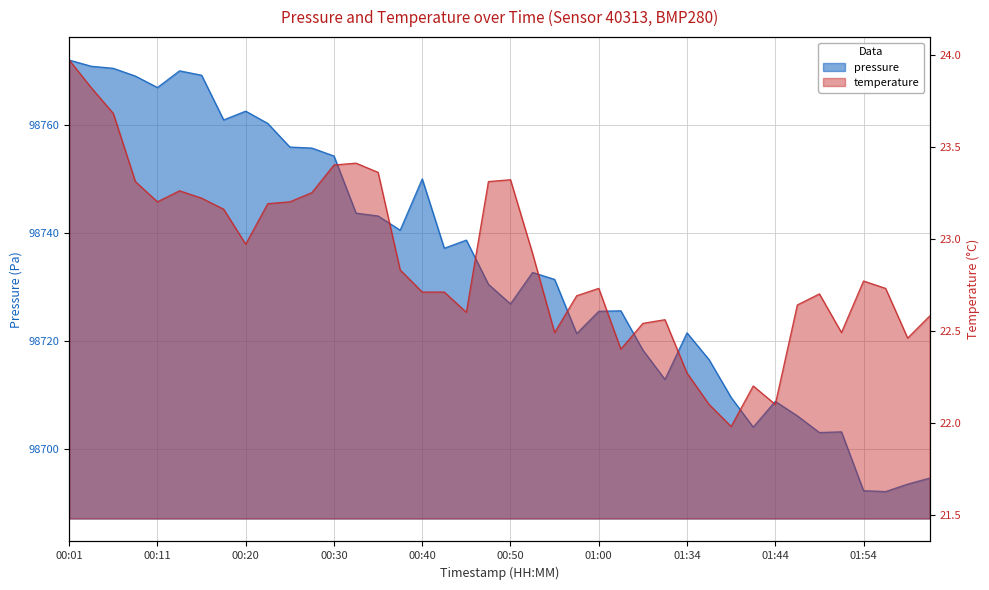

Where is temperature nearest to the value 22?

01:39